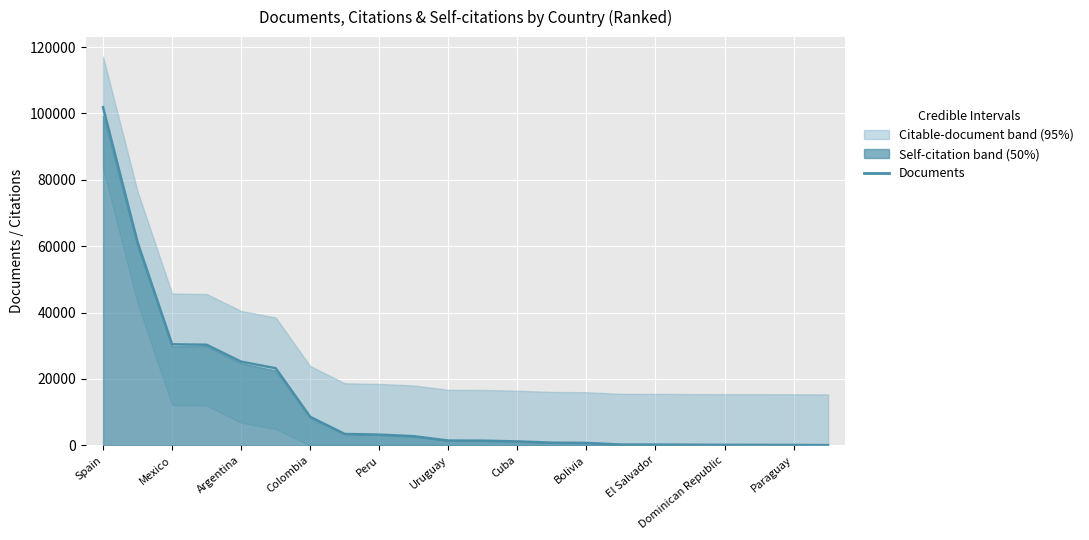

How many values are below 1444?

11